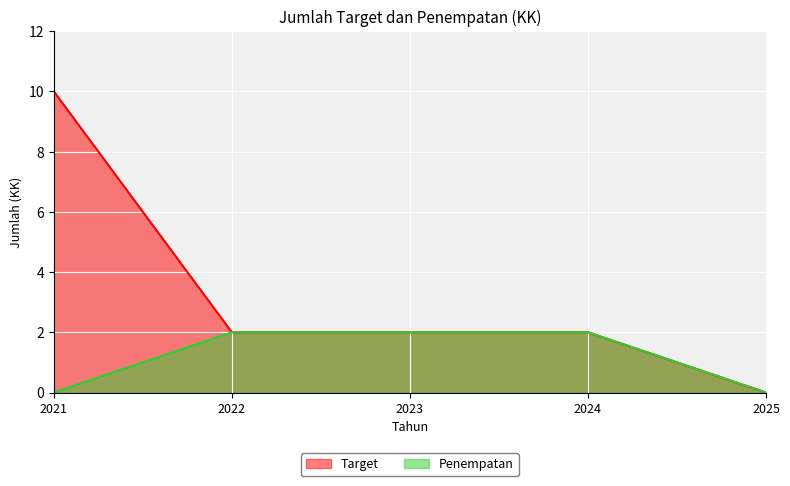

True or false: Target has a value of 2 at 2023.

True